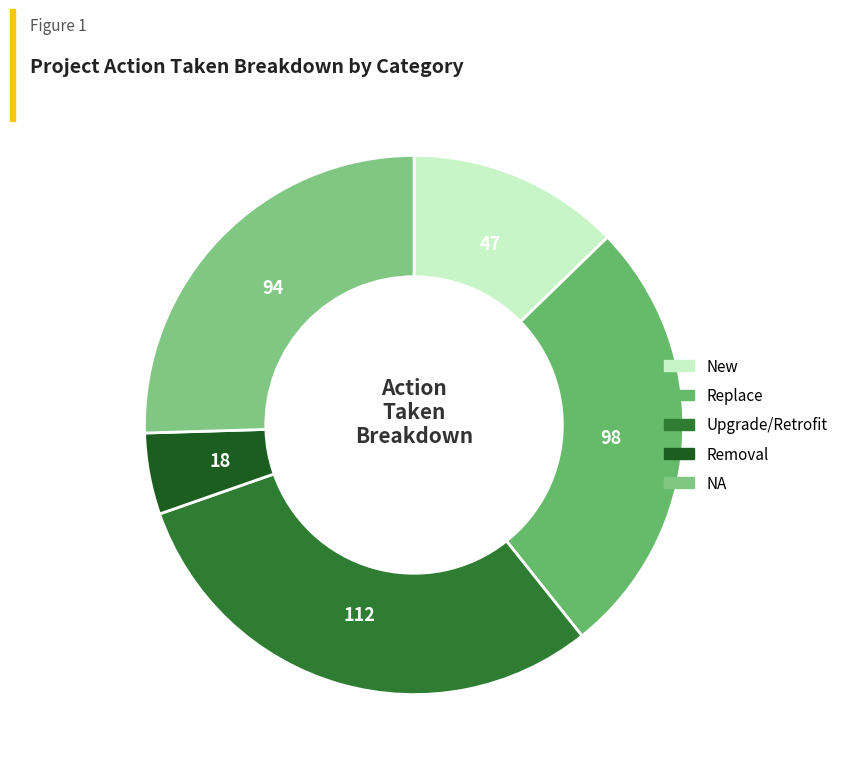

True or false: Removal accounts for 5% of the total.

True